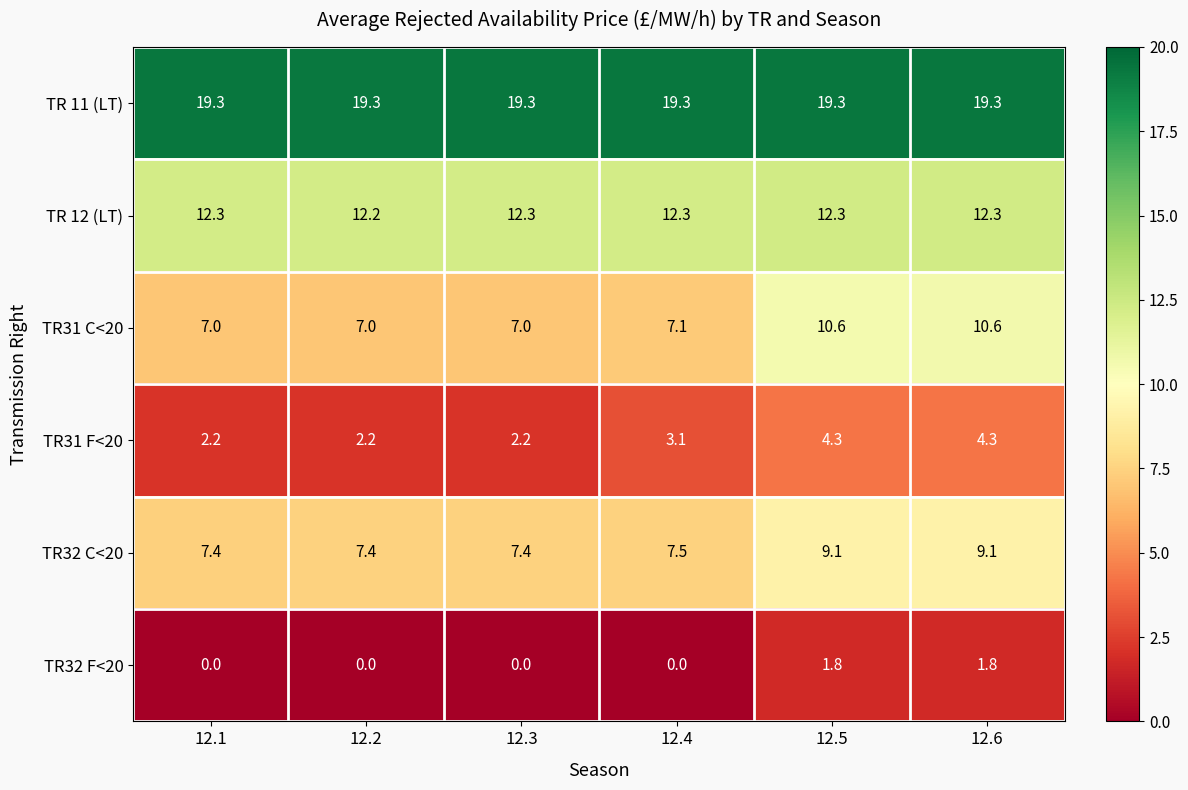

The TR 12 (LT) series shows 12.3 at 12.6. True or false?

True